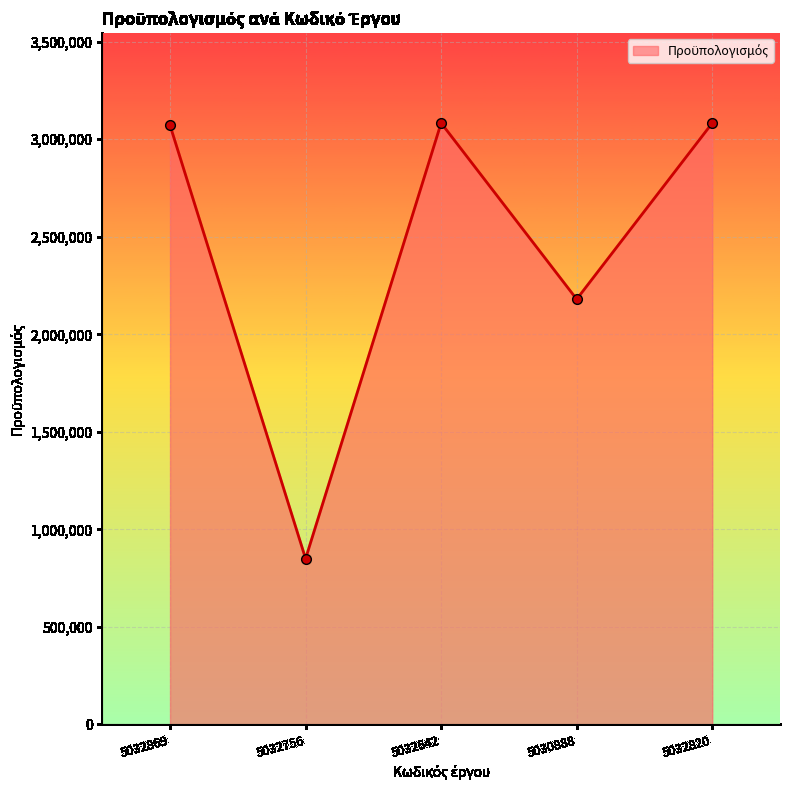

What is the label of the 4th point from the left?

5030888